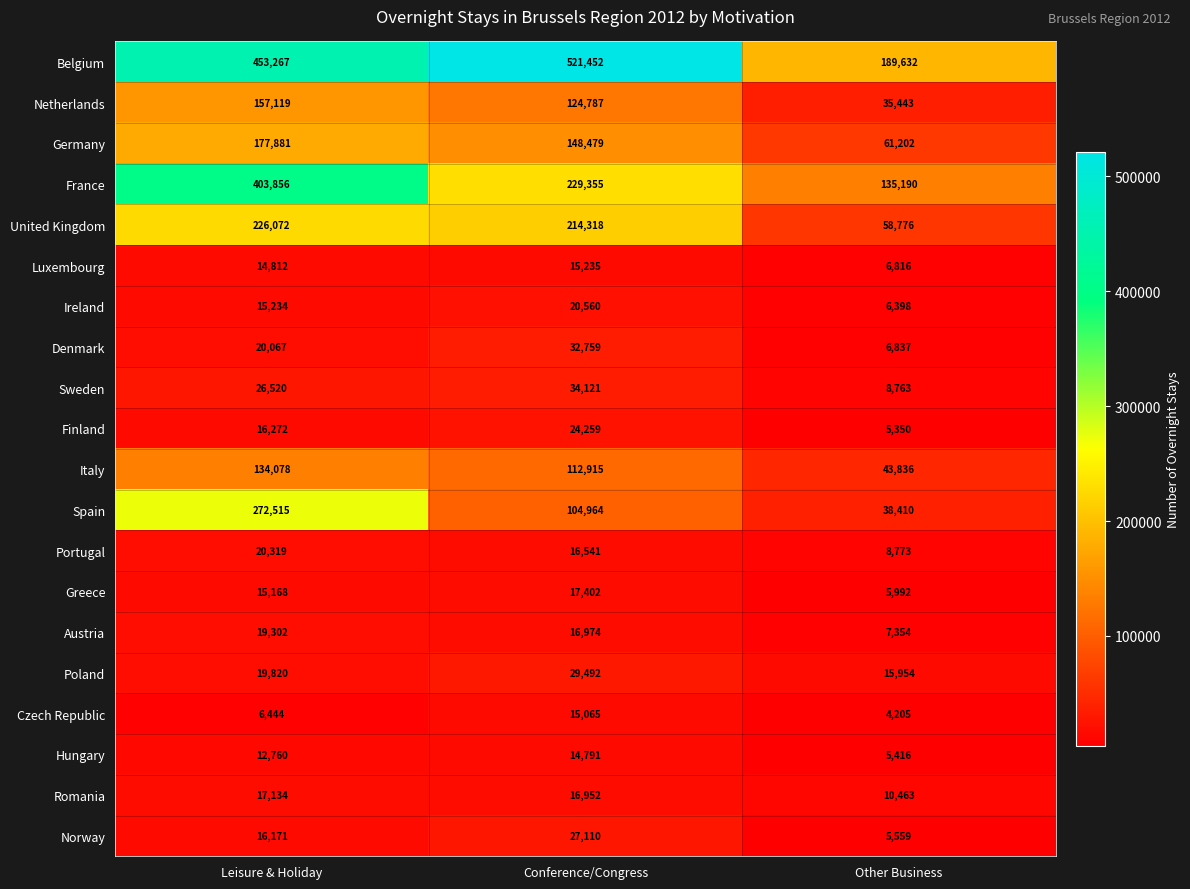

At which category does the chart reach its minimum across all series?

Other Business